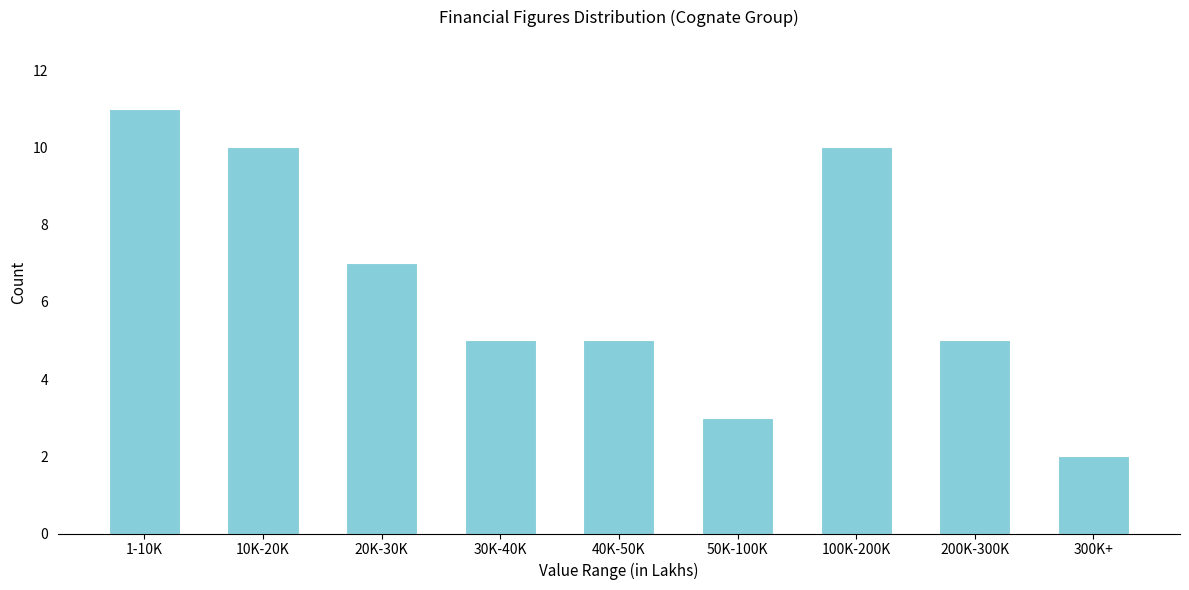

Reading left to right, list all the values displayed in this chart.

1-10K=11	10K-20K=10	20K-30K=7	30K-40K=5	40K-50K=5	50K-100K=3	100K-200K=10	200K-300K=5	300K+=2